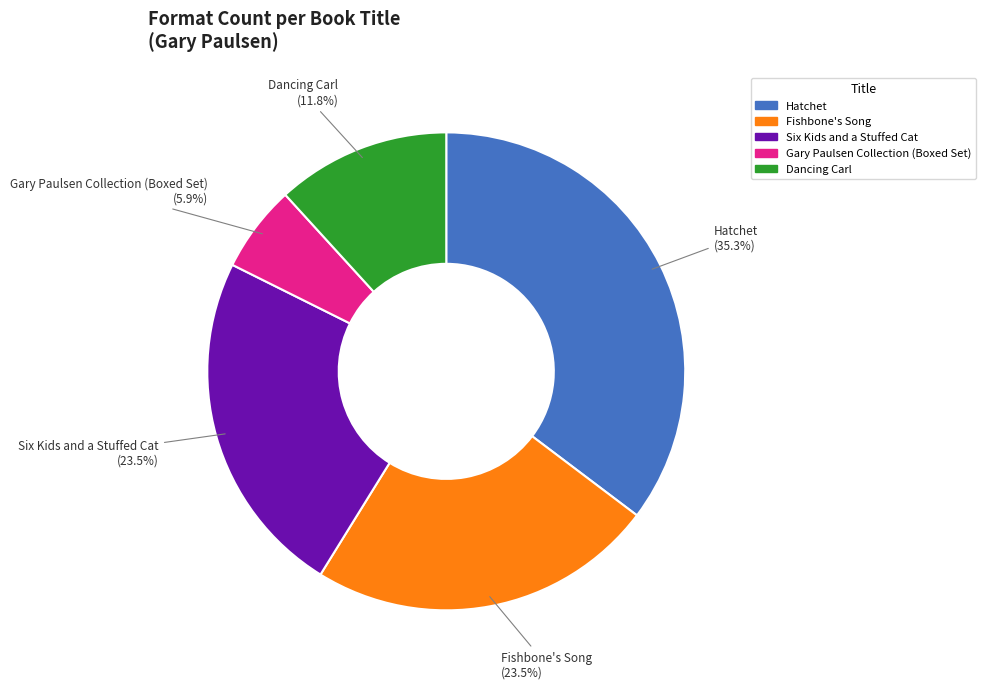

Combined, do Six Kids and a Stuffed Cat and Hatchet account for over 50%?

Yes